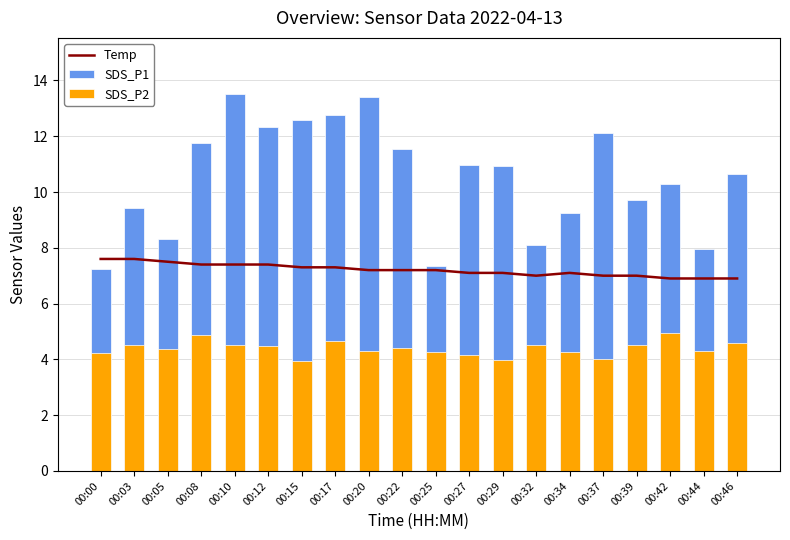

What value does the SDS_P1 series have at 00:25?

7.3